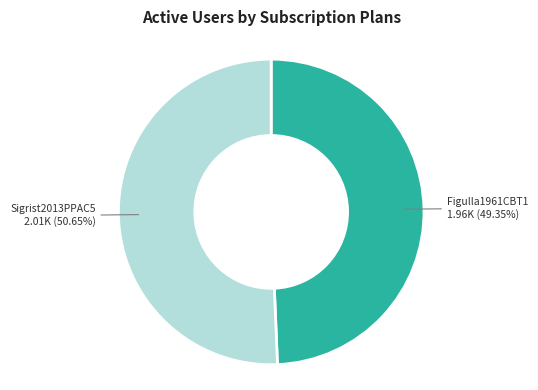

Count the number of slices in the pie.

2